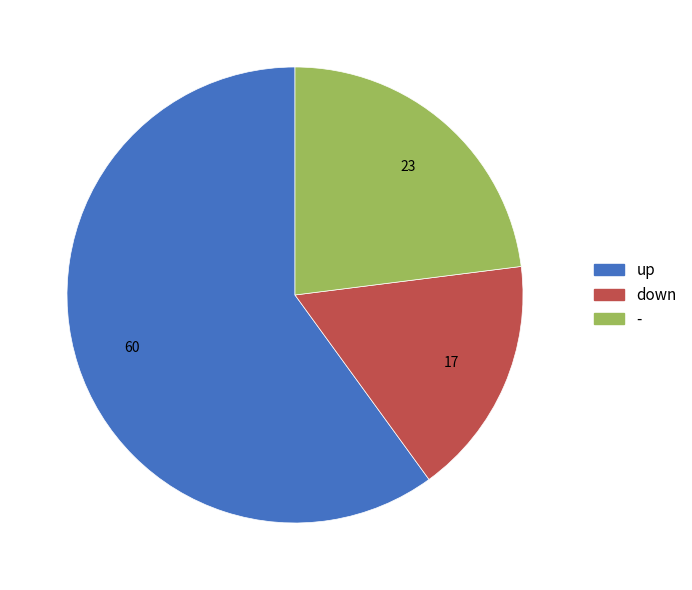

Which category accounts for the majority?

up